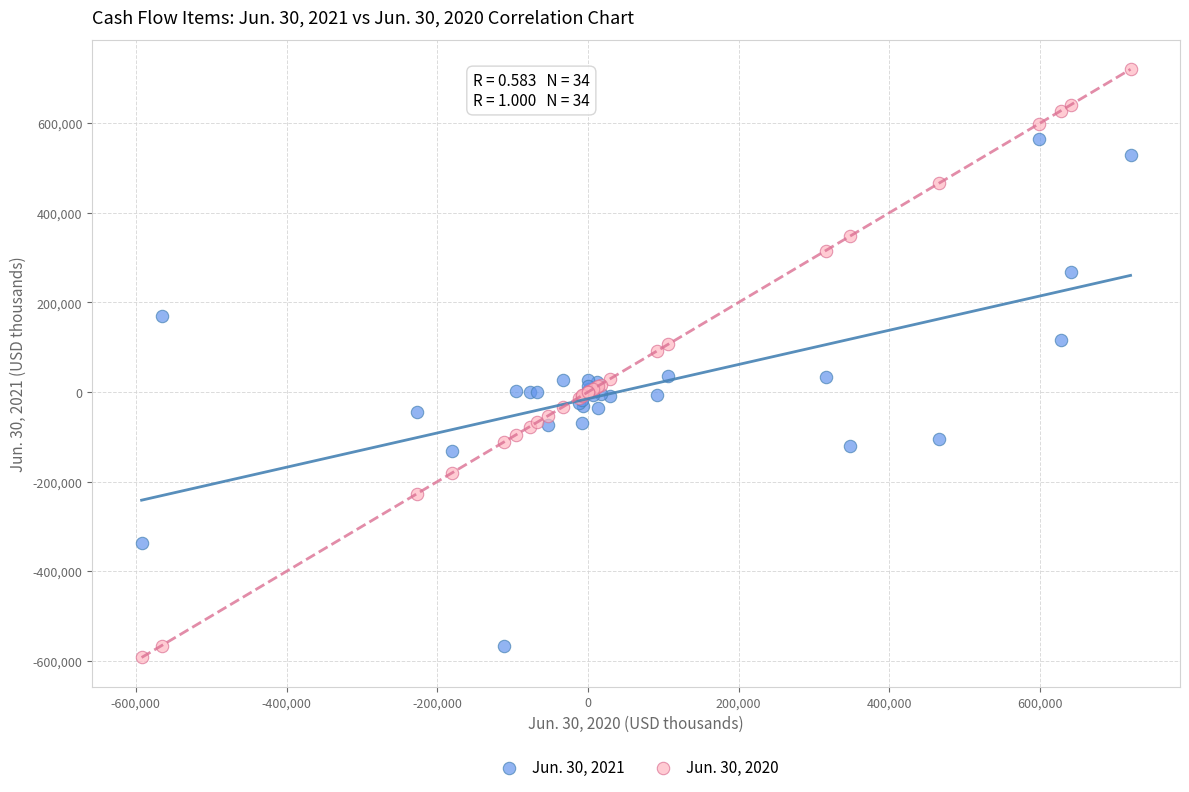

Which series contains the highest Y value?

Jun. 30, 2020